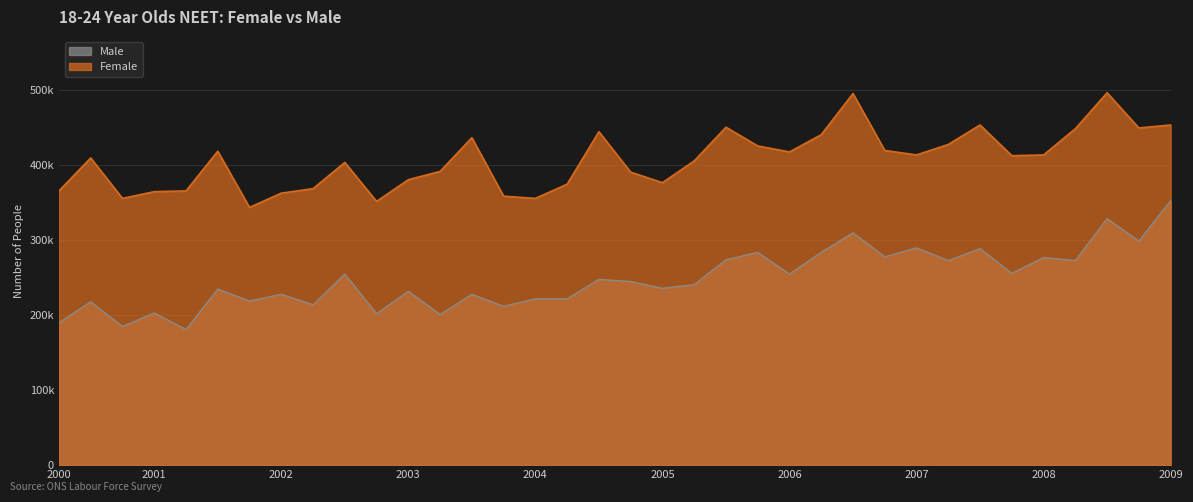

How many lines are shown in the chart?

2